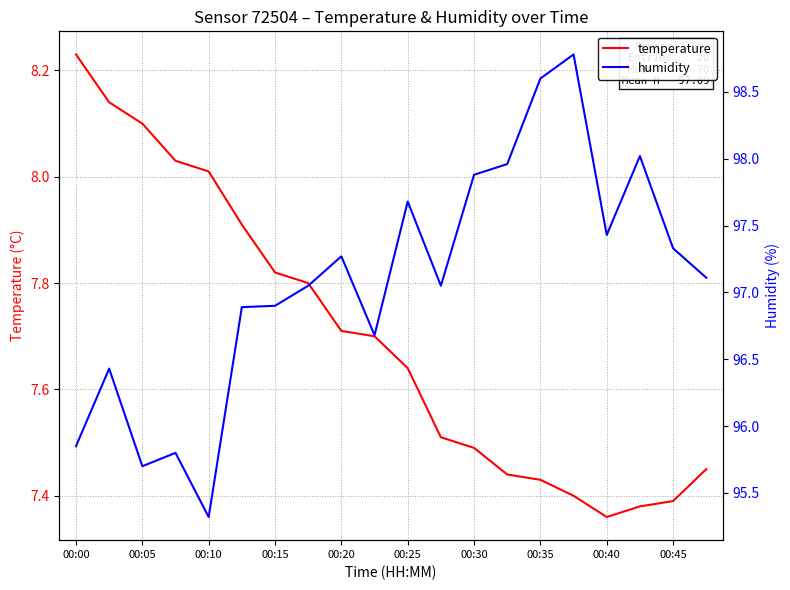

Which category has the lowest value in the temperature series?

00:40